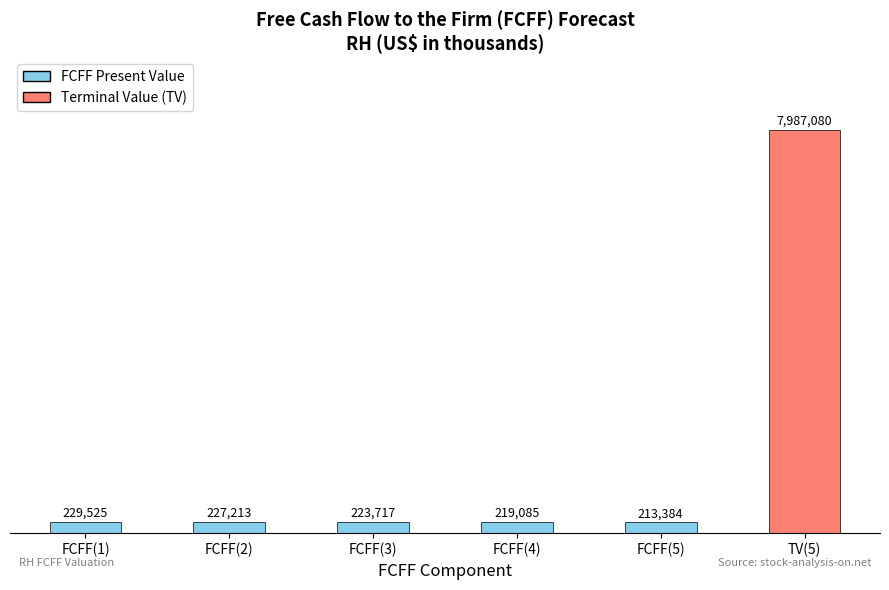

Does the chart contain any negative values?

No